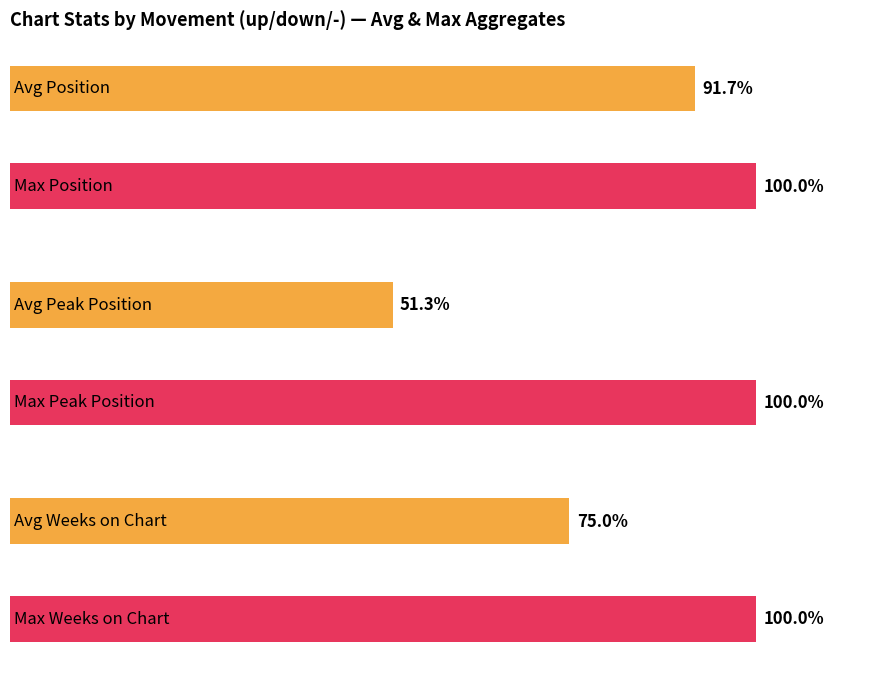

How many groups of bars are there?

3